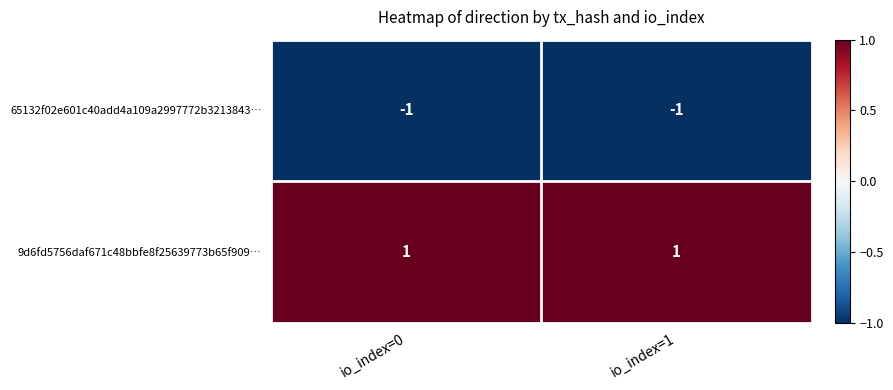

Rank the series at io_index=1 from lowest to highest value.

65132f02e601c40add4a109a2997772b3213843…, 9d6fd5756daf671c48bbfe8f25639773b65f909…